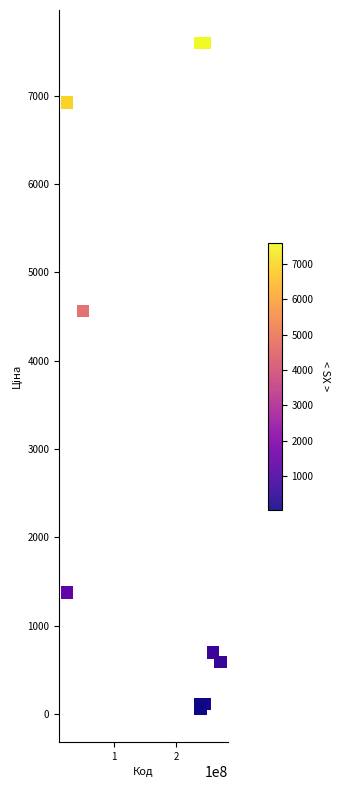

What Y value in the scatter plot is closest to 3826?

4561.9